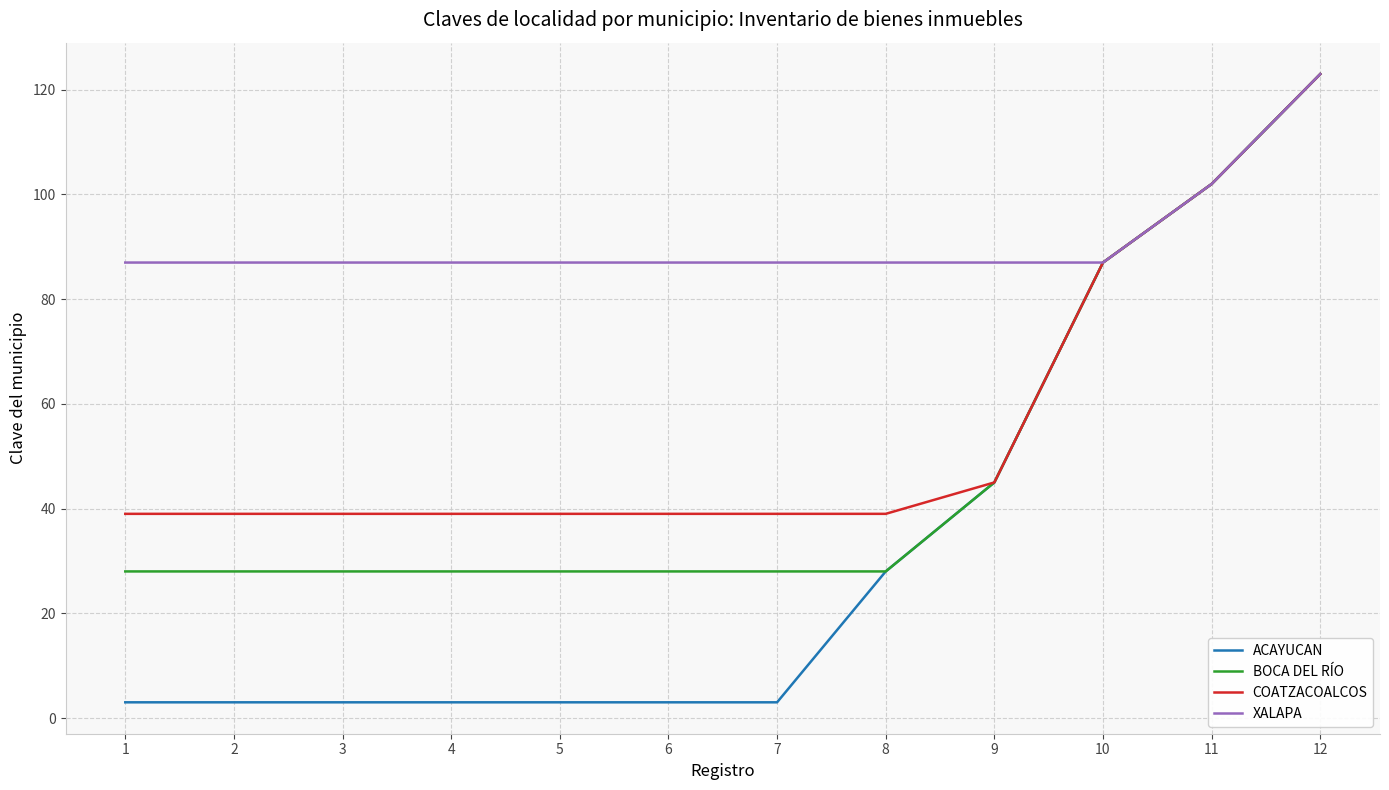

What is the average value of the XALAPA series?

91